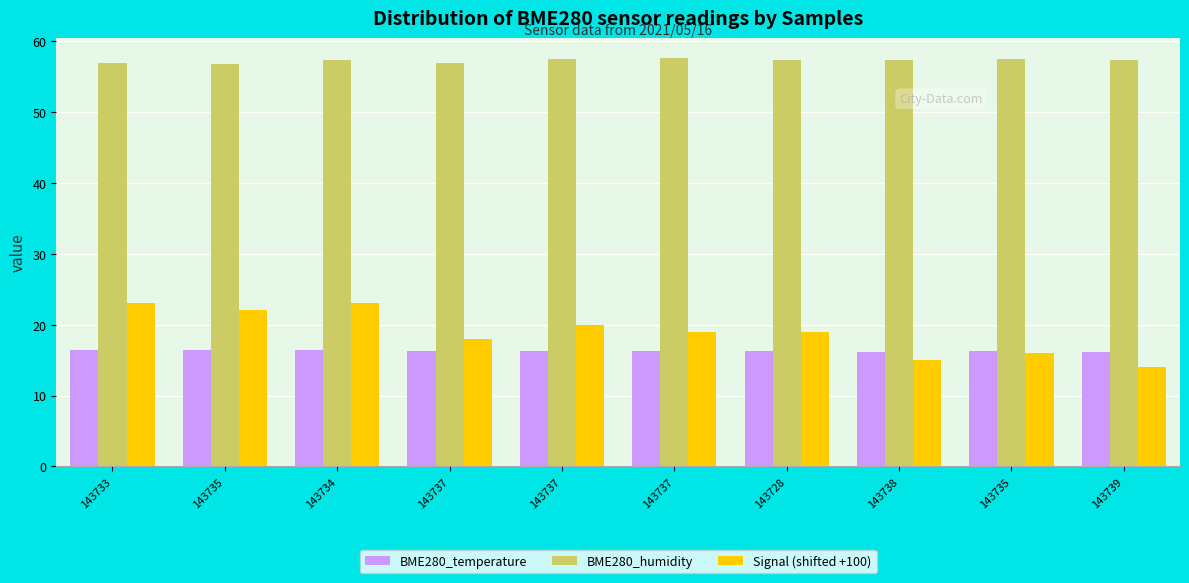

Count the BME280_temperature values in the range 16 to 17.

10